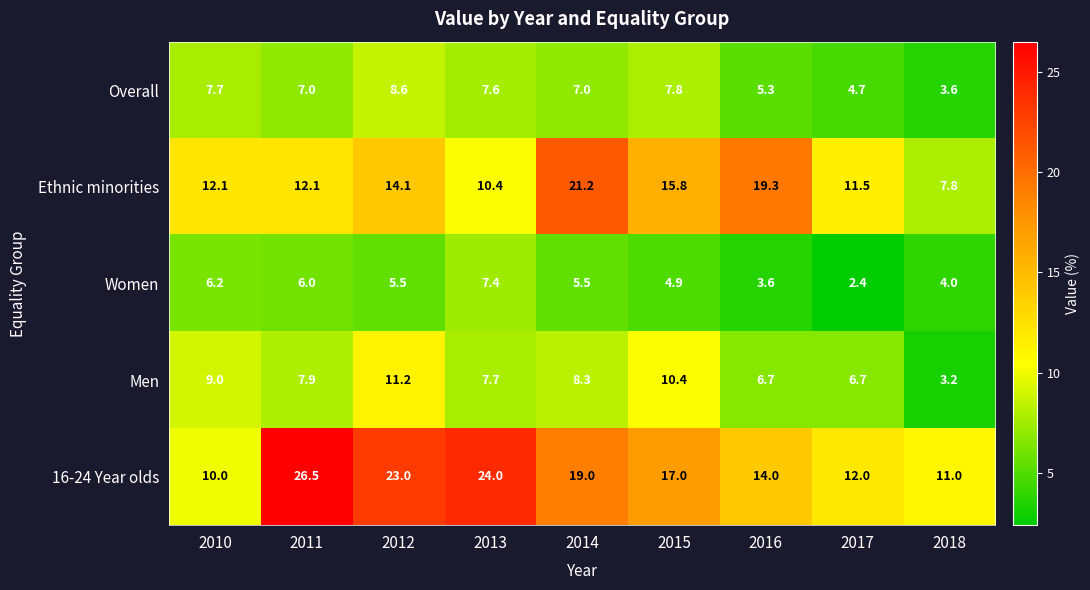

Rank the series by their maximum value, from lowest to highest.

Women, Overall, Men, Ethnic minorities, 16-24 Year olds